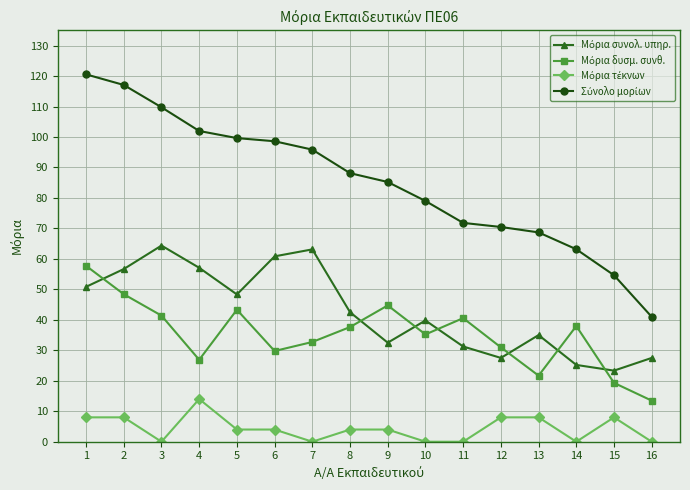

What is the spread (max minus min) of values at 2?

109.1